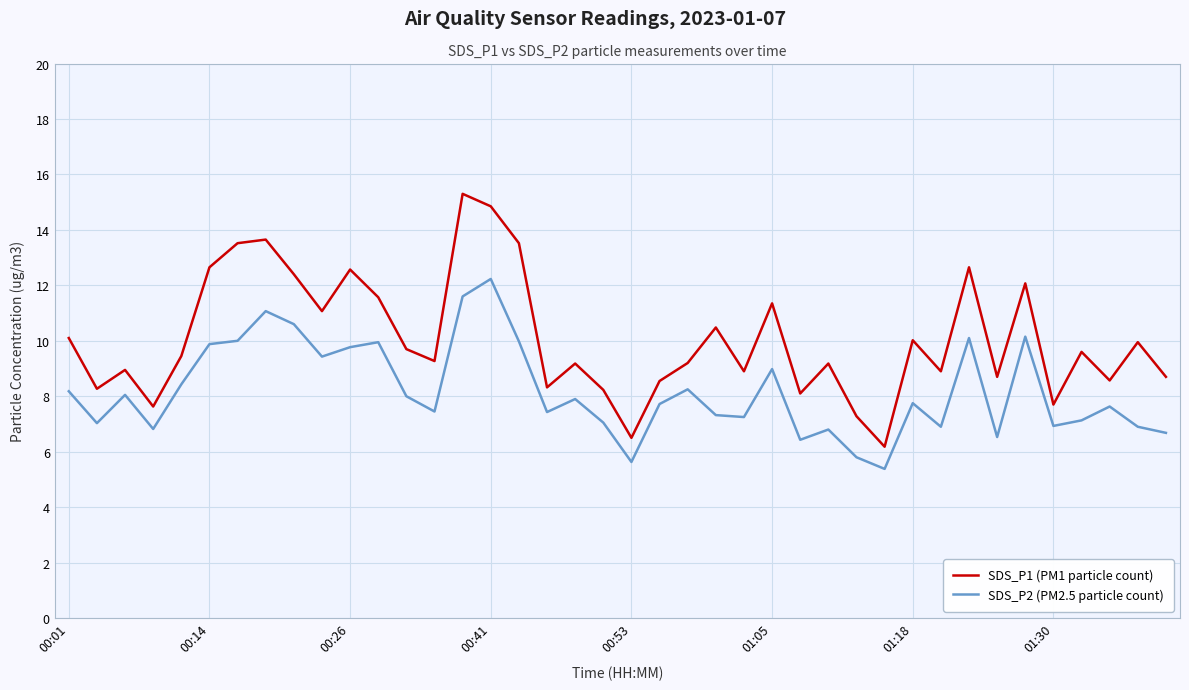

In SDS_P1 (PM1 particle count), how many points are higher than both neighbors (excluding endpoints)?

13